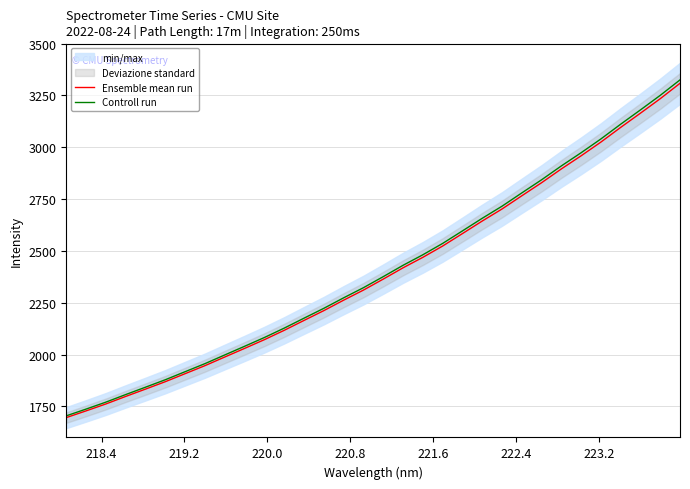

How many values in the Ensemble mean run series are below 2363?

16